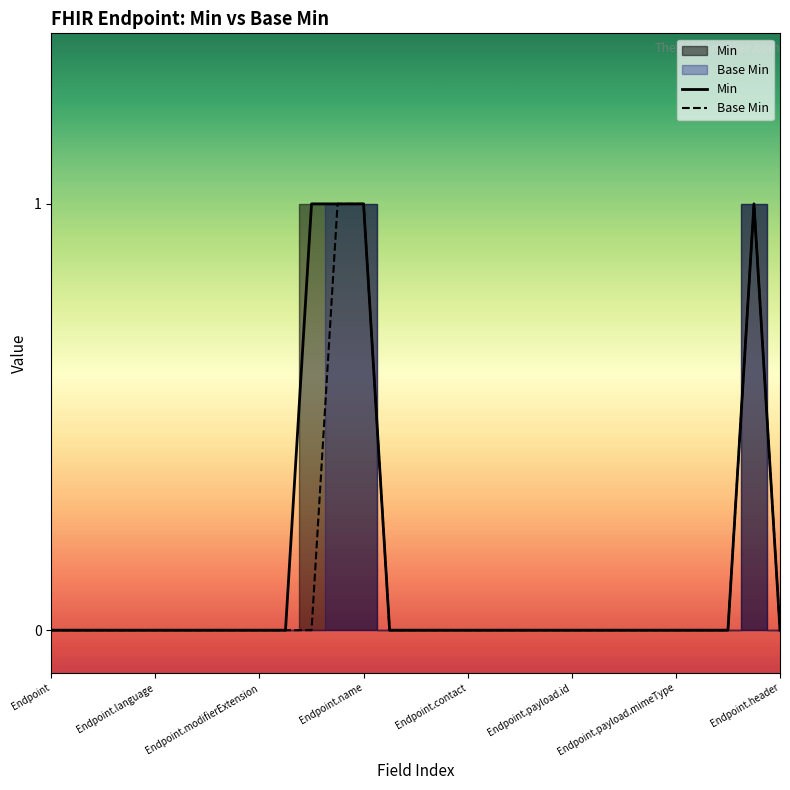

True or false: Base Min and Min cross at least once.

False